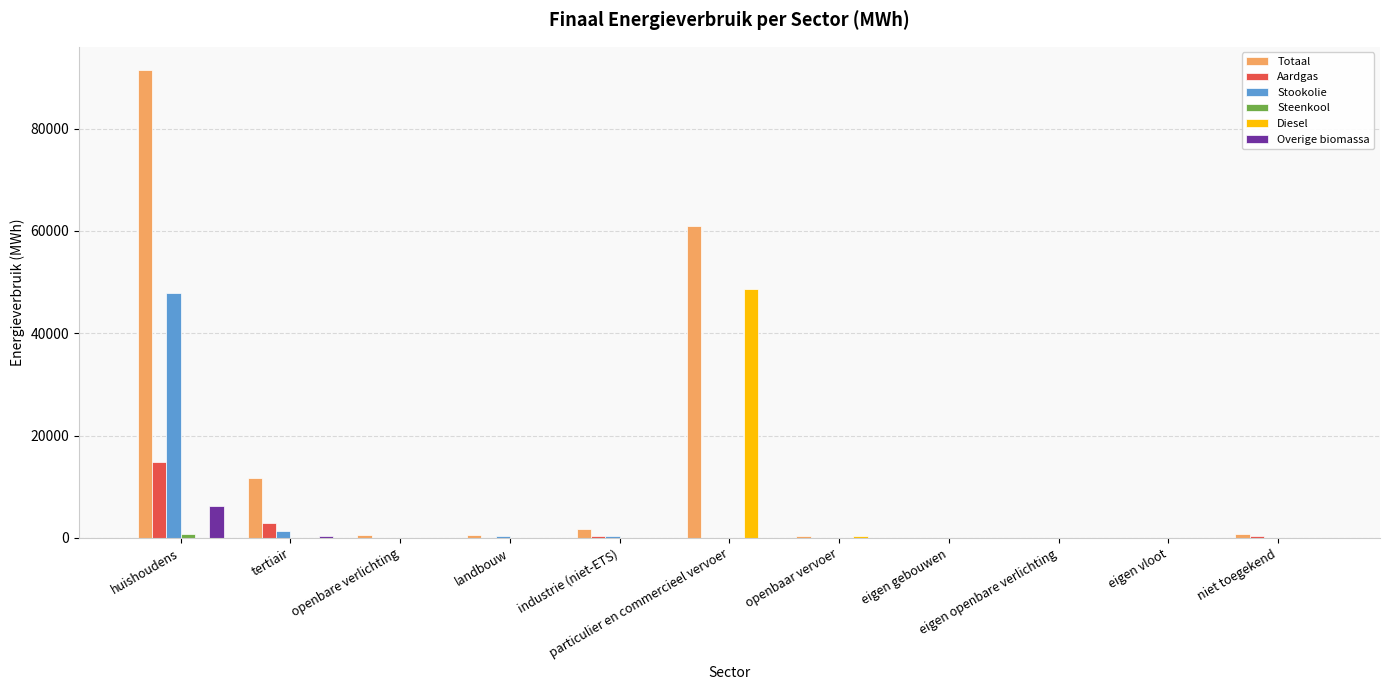

Does the chart contain stacked bars?

No